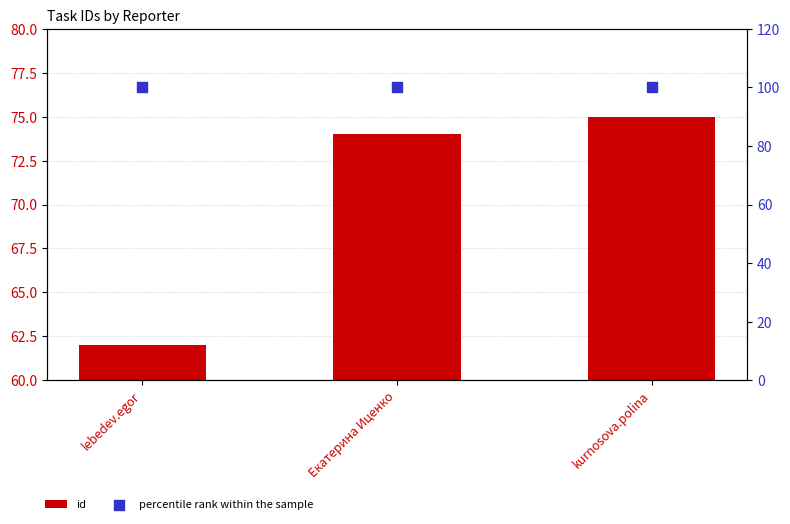

Which series contains the highest Y value?

percentile rank within the sample